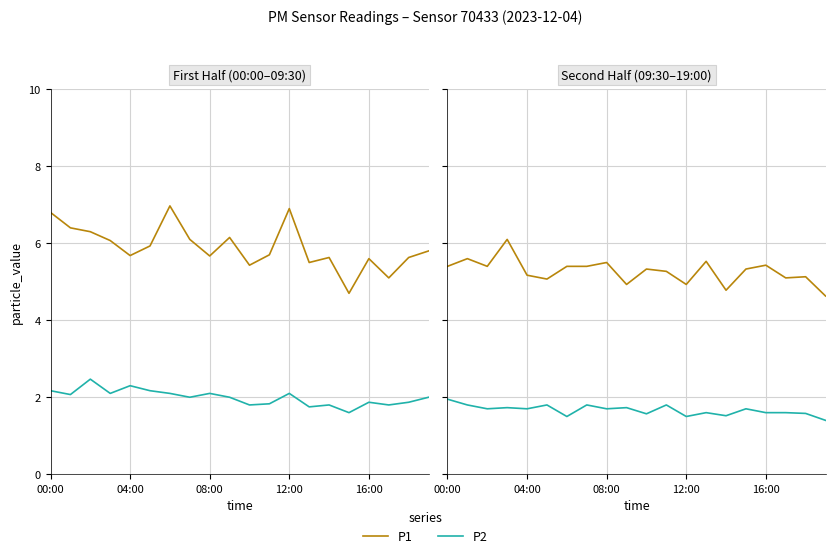

What is the label of the 9th point from the left?

08:00